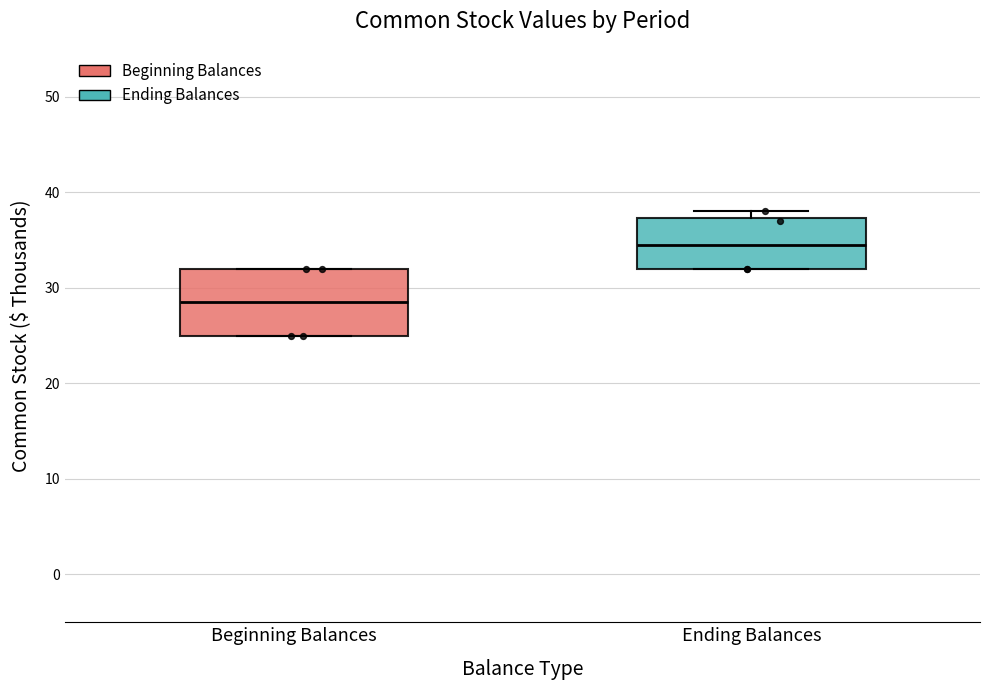

Comparing the boxes themselves (not the whiskers), which one is the tallest?

Beginning Balances